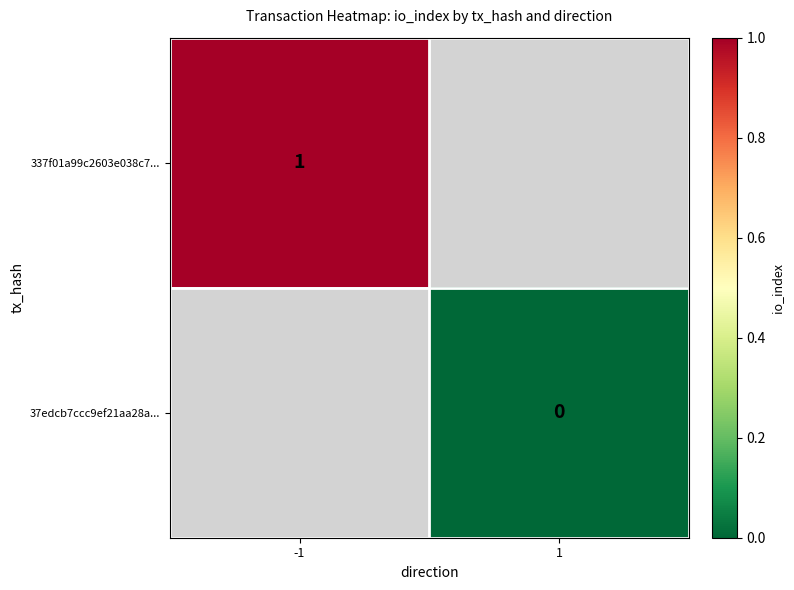

What is the maximum value shown in the chart?

1.0